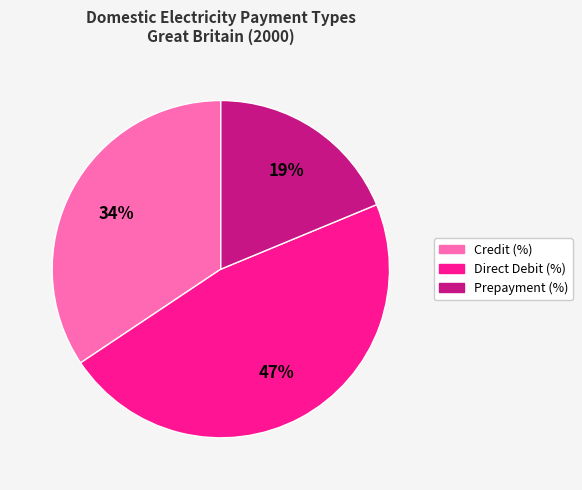

Do Credit (%) and Prepayment (%) together represent more than half of the pie?

Yes